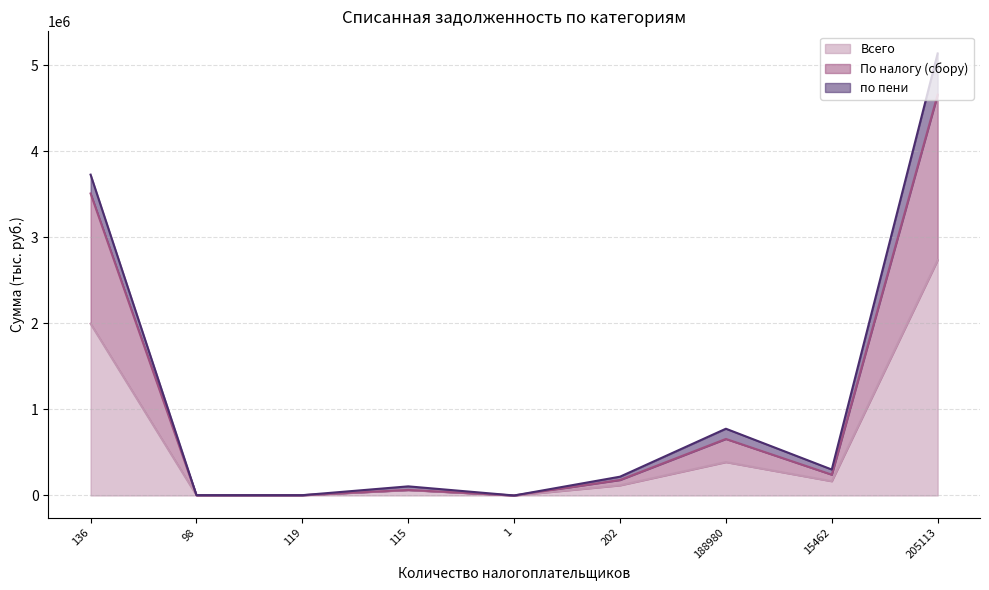

At which category is the sum across all series the highest?

205113